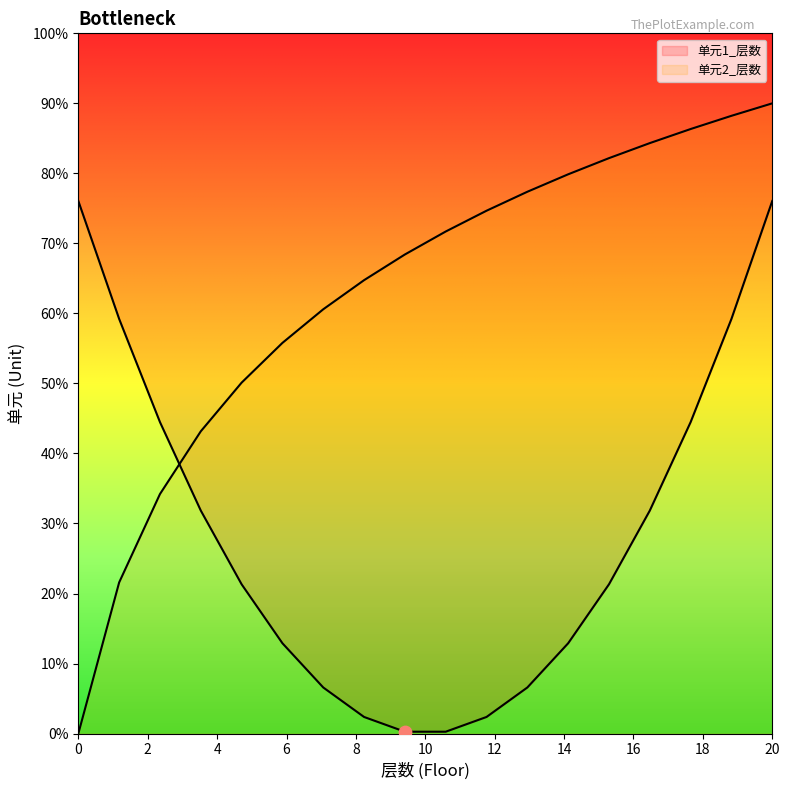

Which series has the largest total across all categories?

单元1_层数